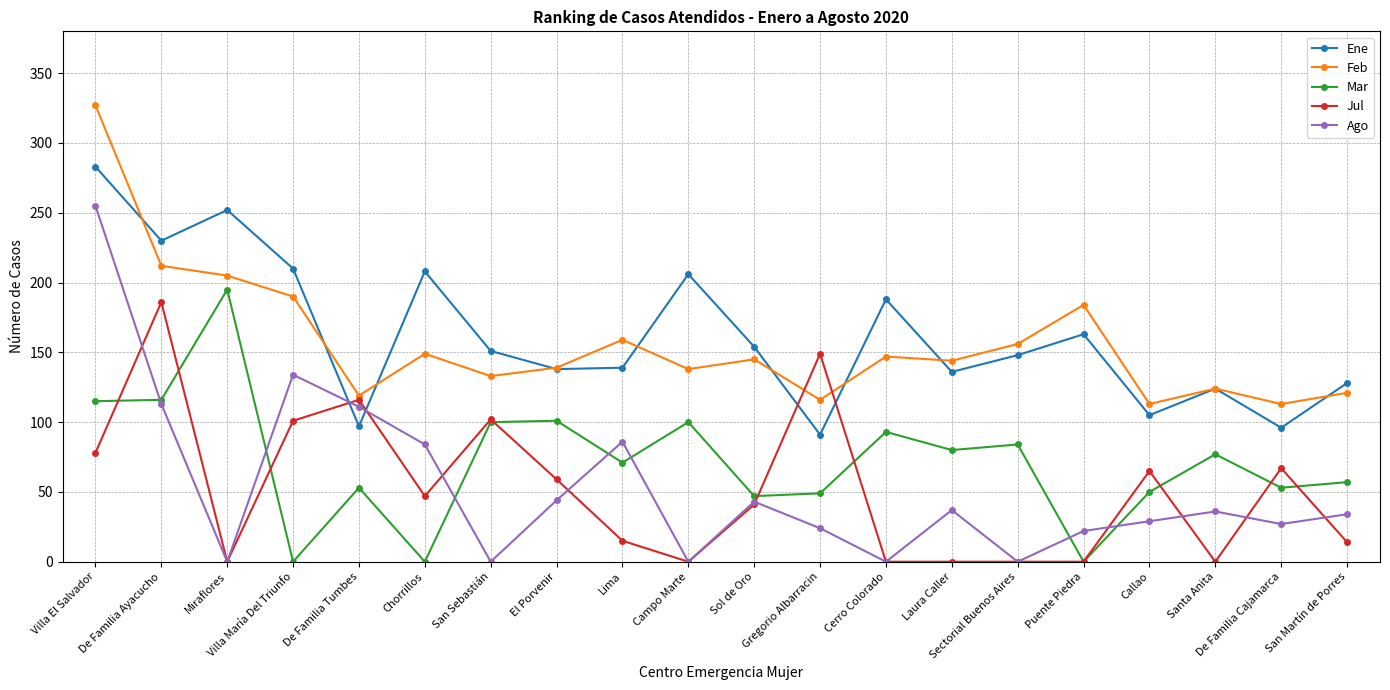

At which category does Ago reach its first local valley?

Miraflores